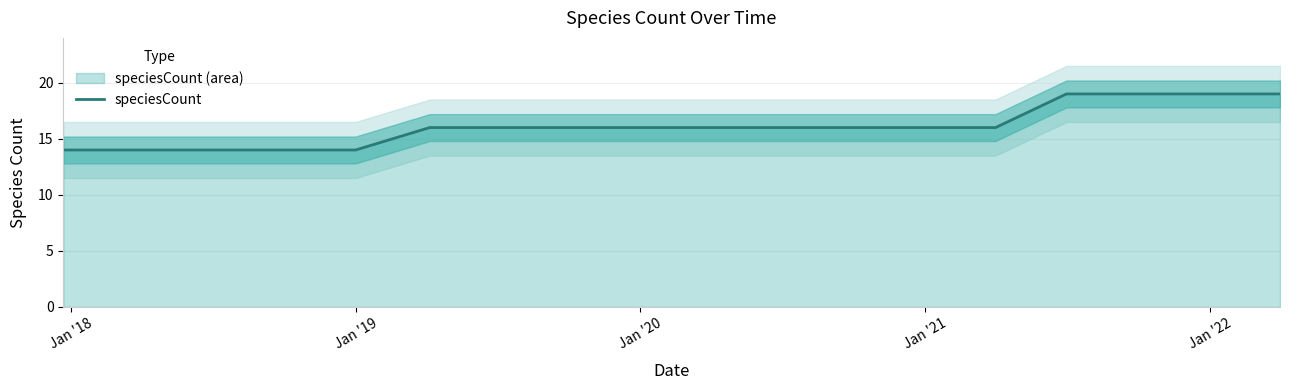

Count the number of categories in the chart.

18